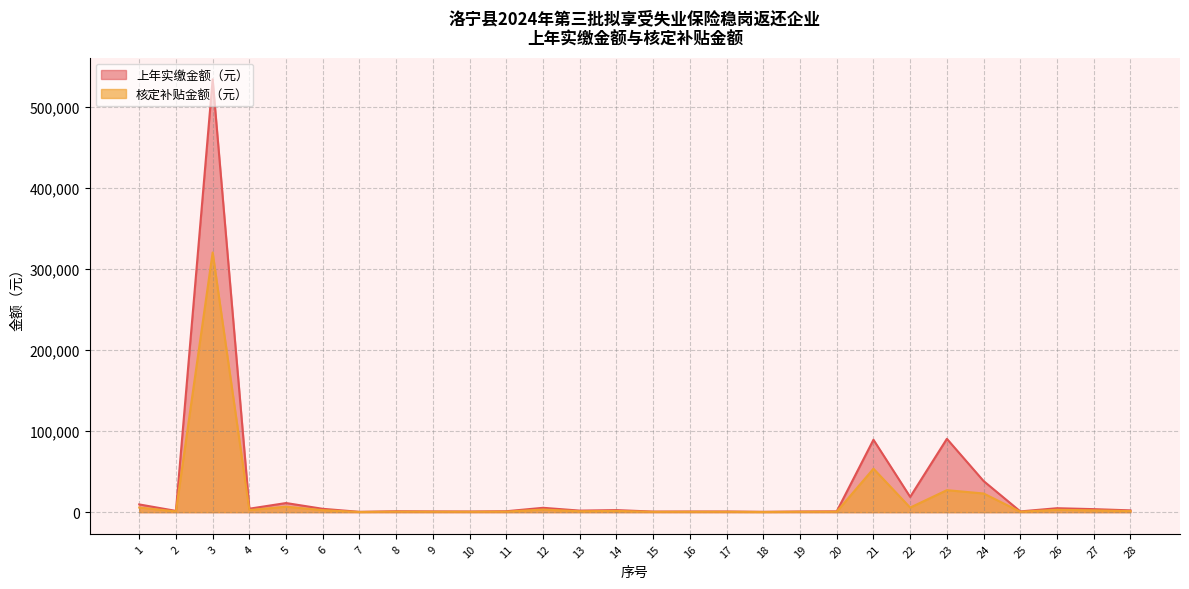

True or false: 核定补贴金额（元） and 上年实缴金额（元） intersect in this chart.

False